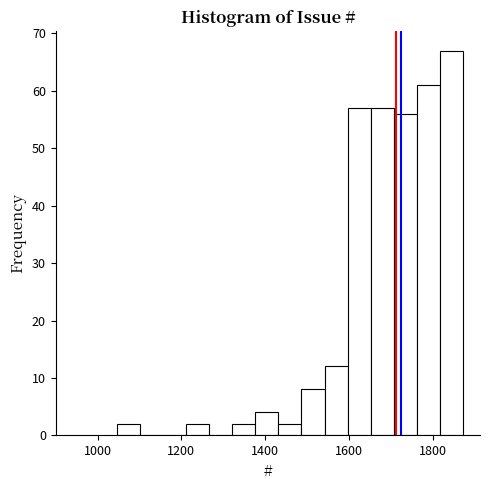

Read against the x-axis, roughly where is the centre of the tallest bar?

1840